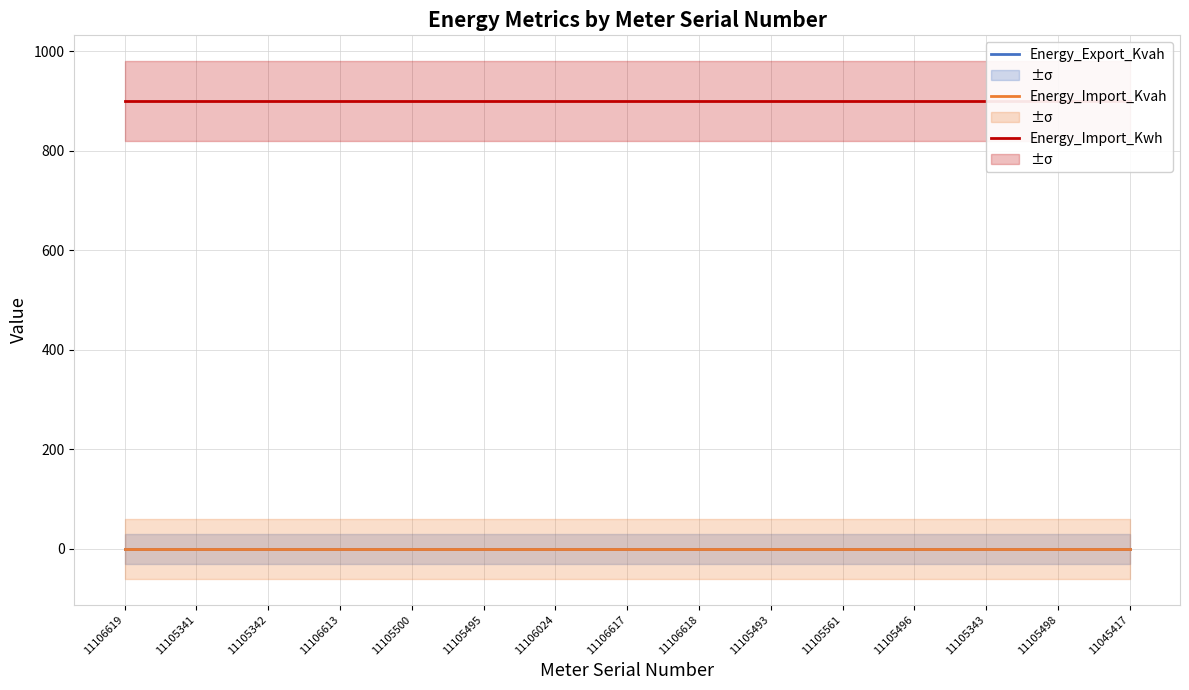

At which category is the sum across all series the highest?

11106619